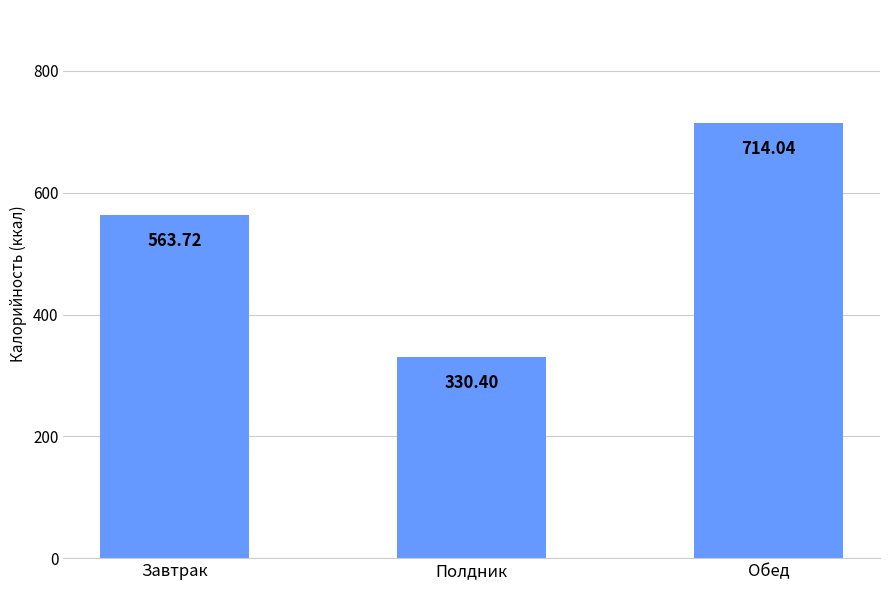

Reading left to right, list all the values displayed in this chart.

563.7	330.4	714.0